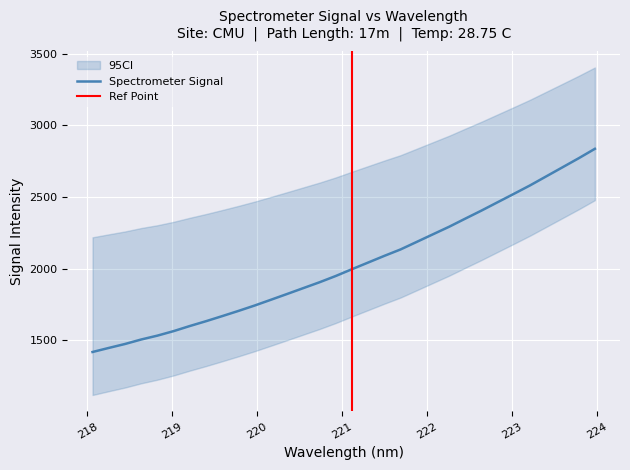

What is the minimum value for Spectrometer Signal?

1419.4